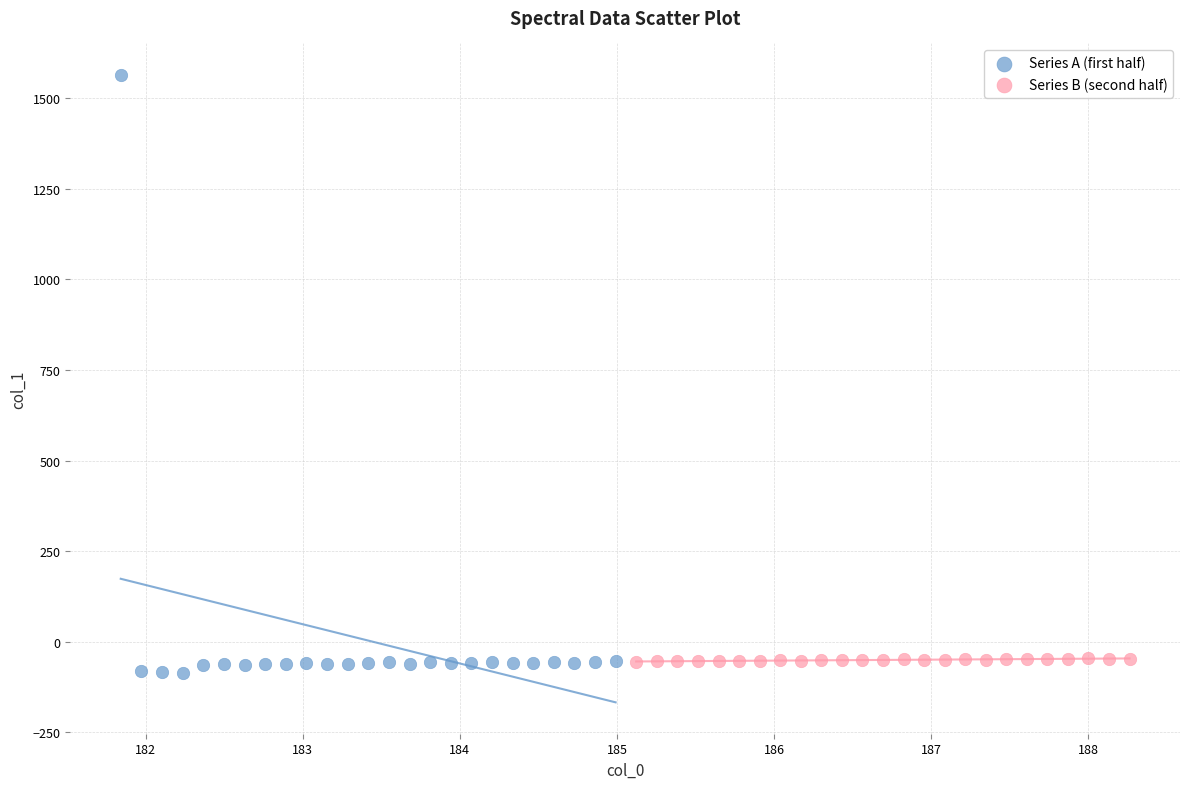

Which series reaches the maximum Y coordinate?

Series A (first half)